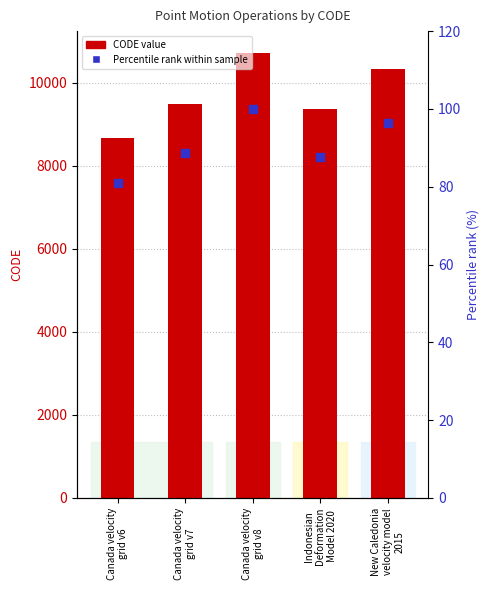

Which series has the widest spread of Y values?

CODE